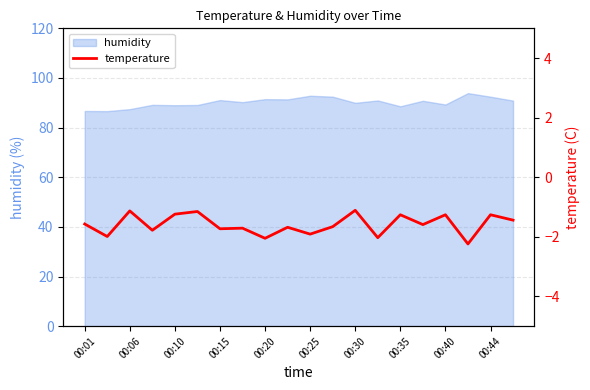

Reading left to right, extract all data points from this chart.

-1.6	-2.0	-1.1	-1.8	-1.2	-1.1	-1.7	-1.7	-2.0	-1.7	-1.9	-1.7	-1.1	-2.0	-1.3	-1.6	-1.3	-2.2	-1.3	-1.4